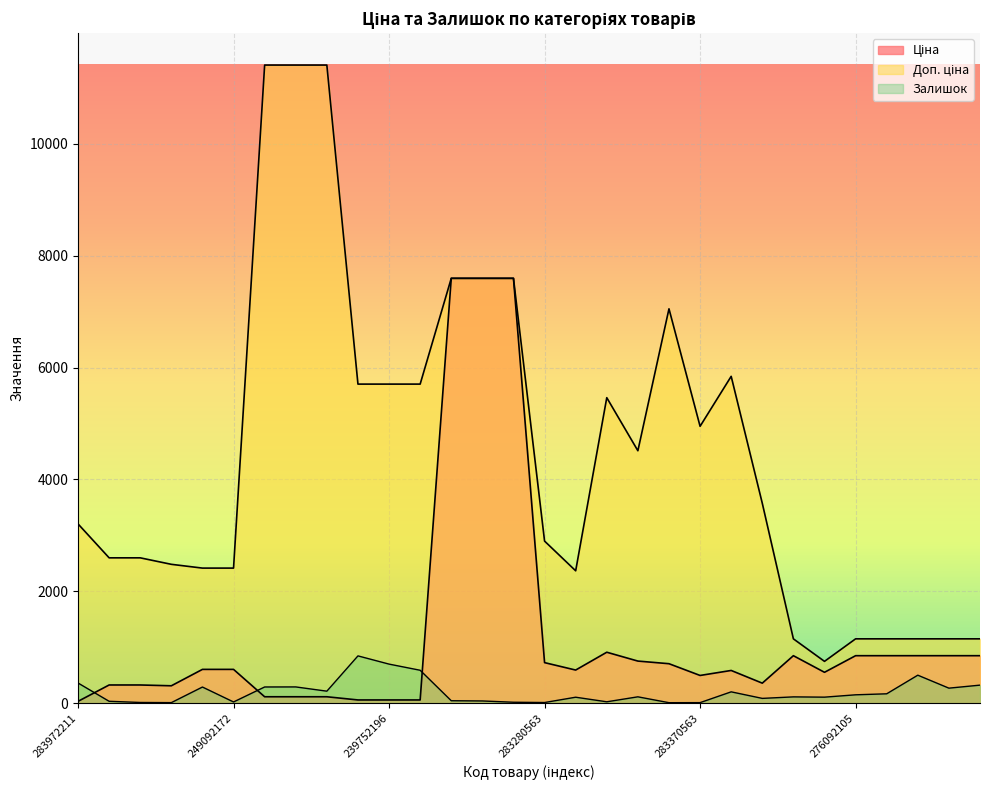

At which category does Доп. ціна reach its first local valley?

283220563